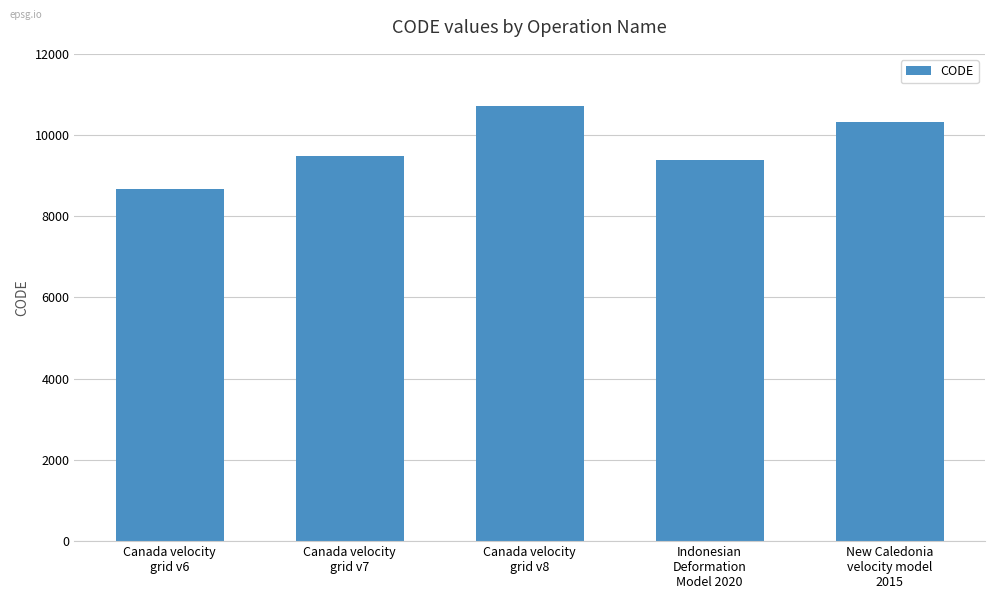

The value at Canada velocity
grid v6 is 3149. True or false?

False